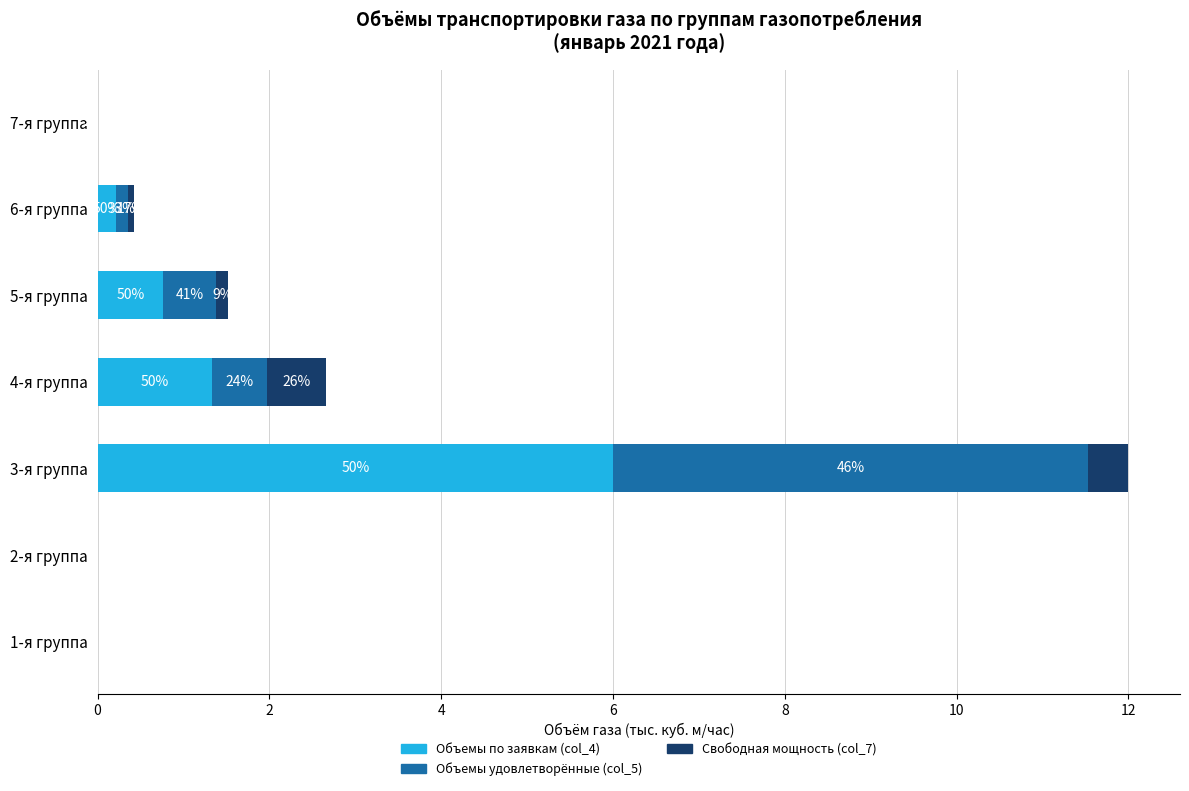

Rank the series by their average value, from lowest to highest.

Свободная мощность (col_7), Объемы удовлетворённые (col_5), Объемы по заявкам (col_4)